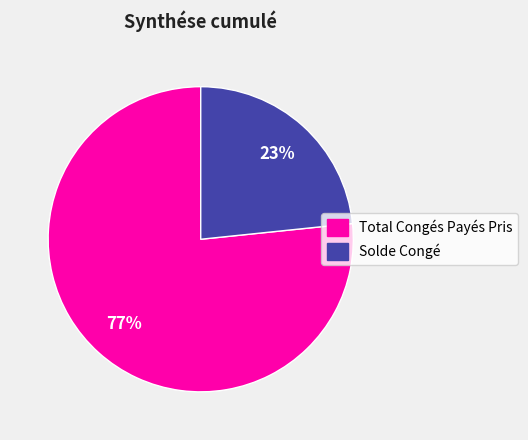

Approximately how many times larger is the value at Solde Congé compared to Total Congés Payés Pris?

0.3